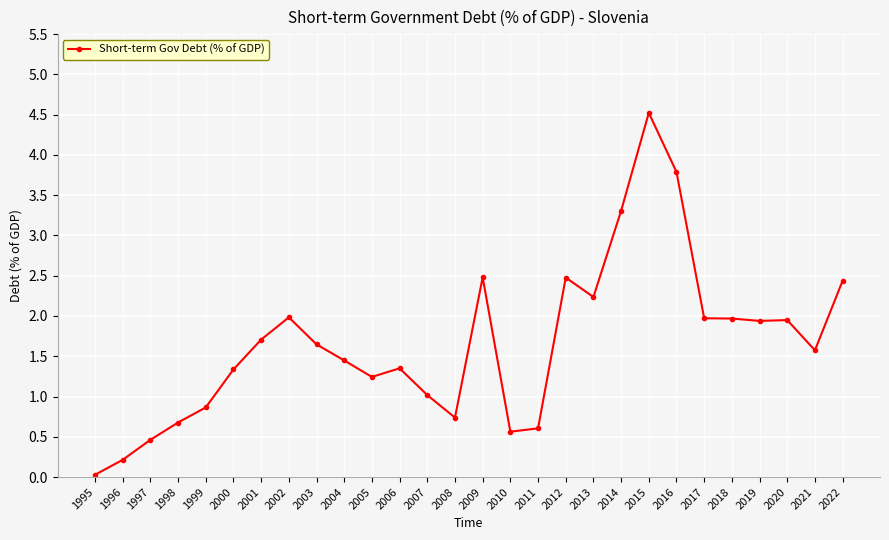

Does the chart have visible grid lines?

Yes